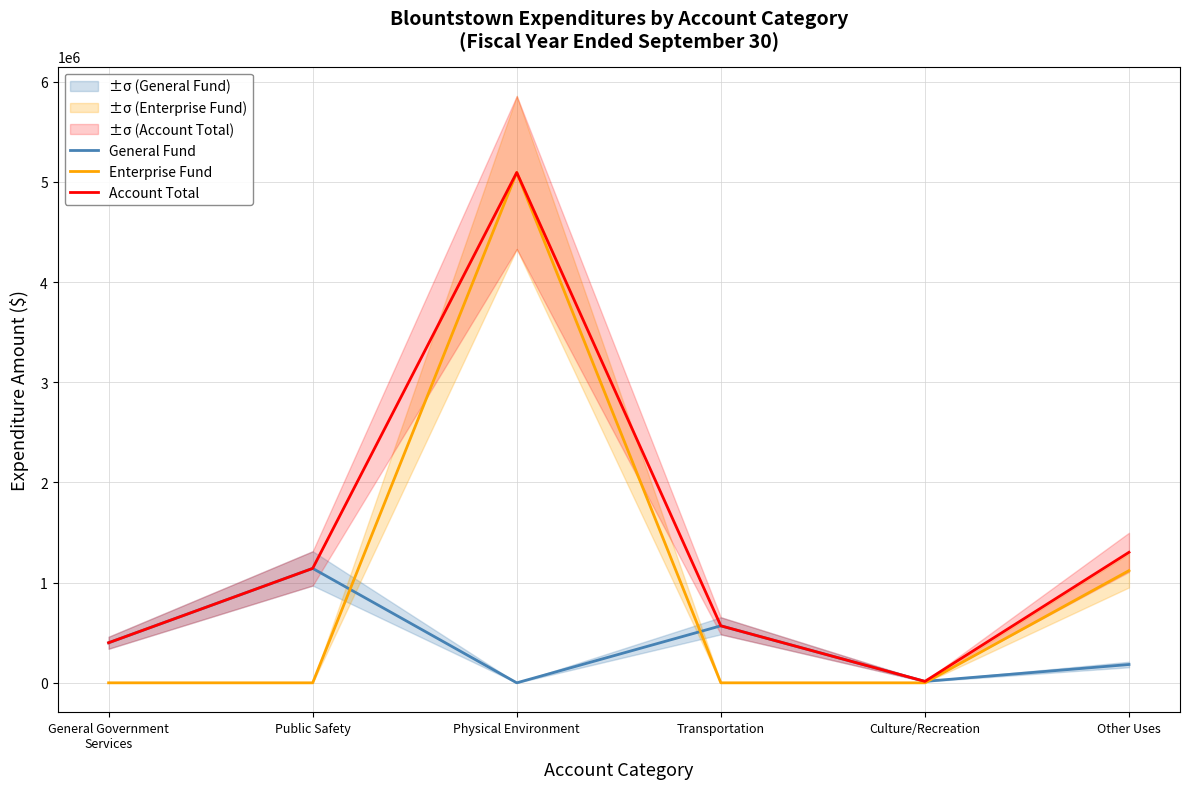

Rank the categories by Account Total value from highest to lowest.

Physical Environment, Other Uses, Public Safety, Transportation, General Government
Services, Culture/Recreation